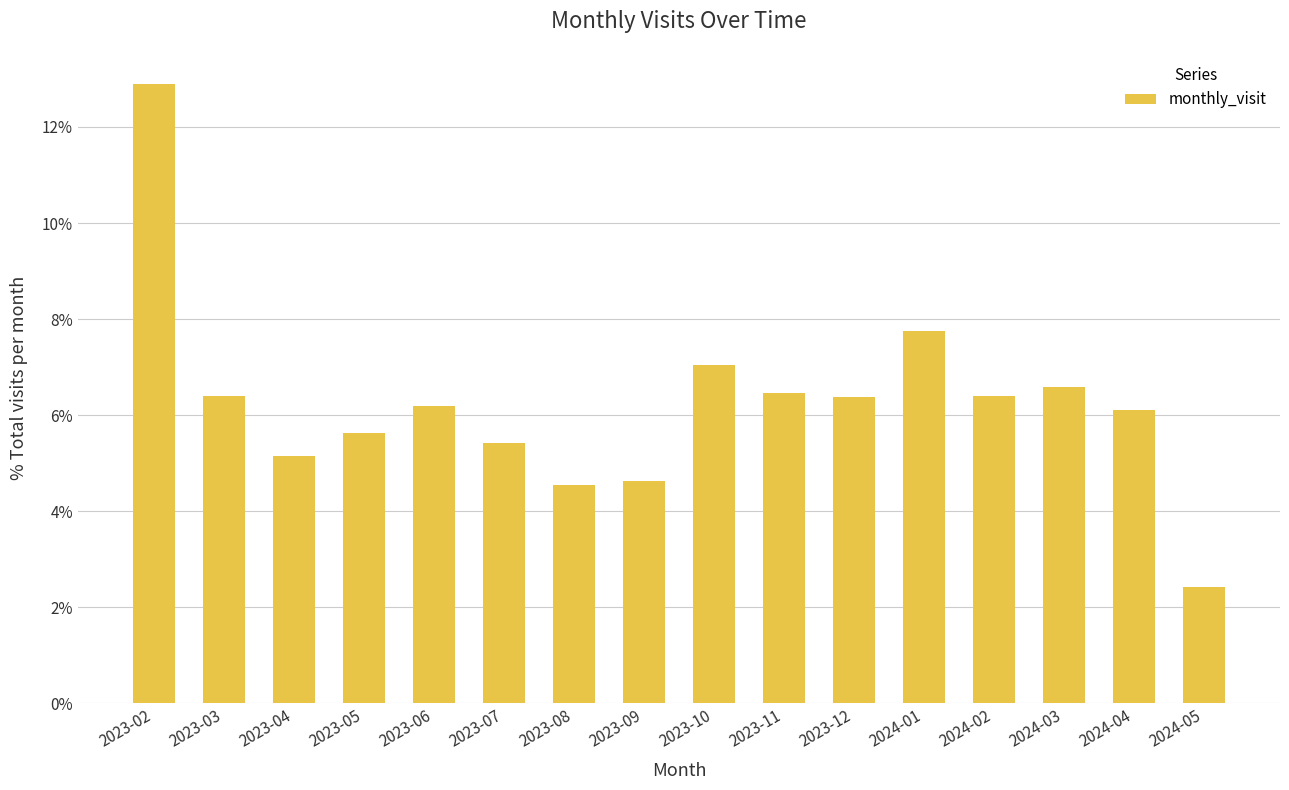

Reading left to right, list all the values displayed in this chart.

0.1	0.1	0.1	0.1	0.1	0.1	0.0	0.0	0.1	0.1	0.1	0.1	0.1	0.1	0.1	0.0